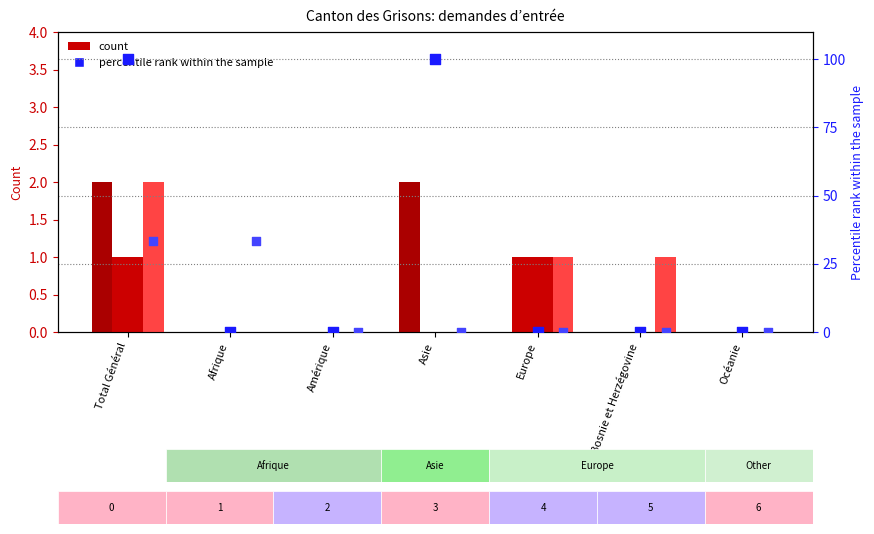

Which series has the largest Y range (max minus min)?

col_12 (percentile)